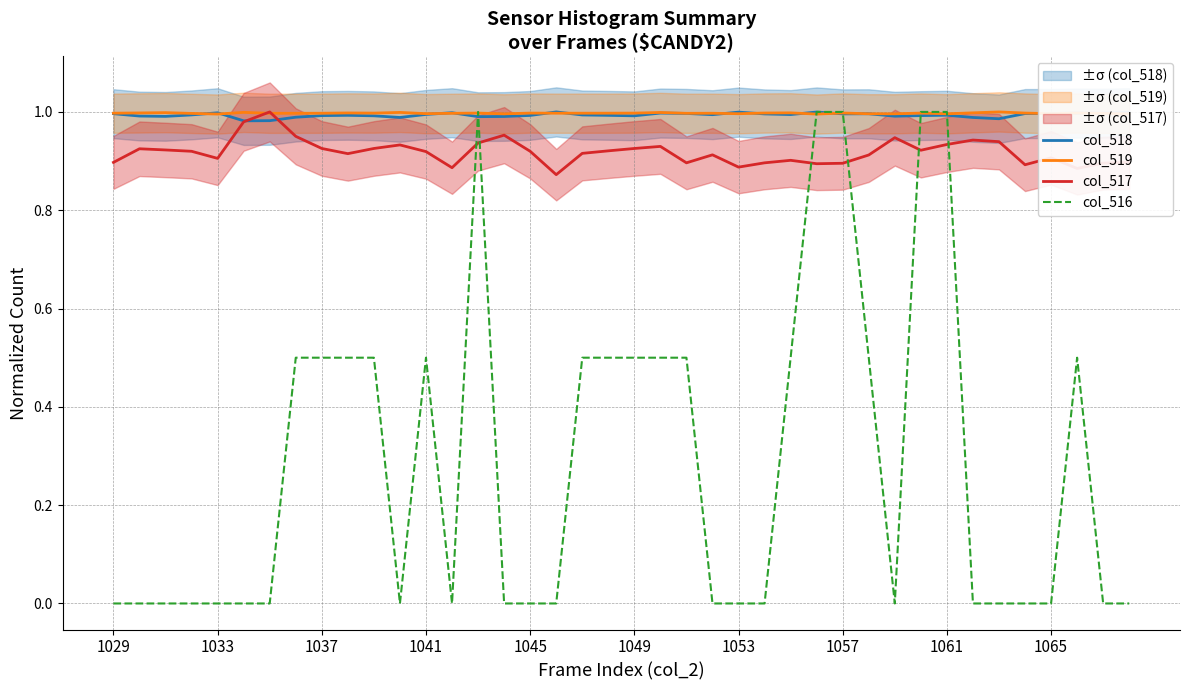

How many intersections are there between col_517 and col_516?

6